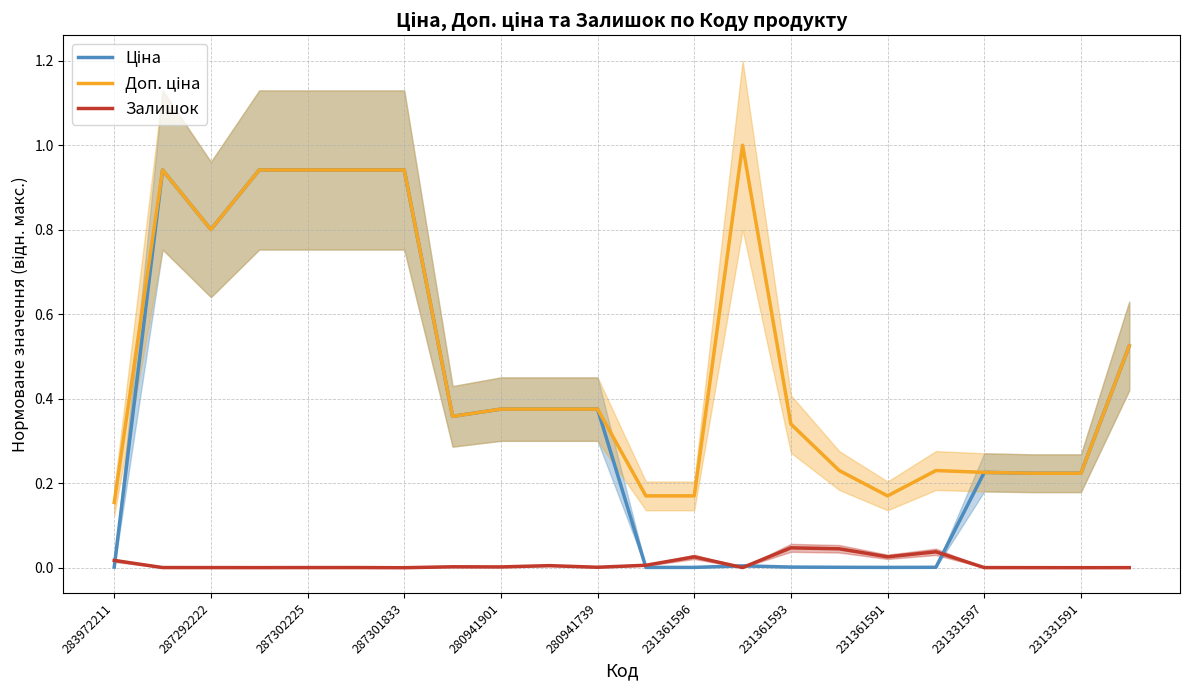

True or false: Ціна has a value of 0.1 at 231331597.

False